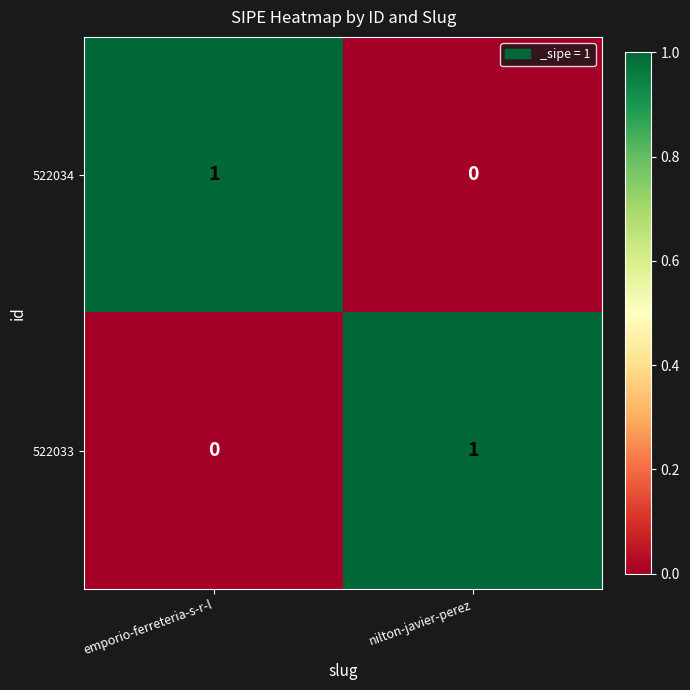

Is the value of 522034 at nilton-javier-perez greater than the value of 522033 at nilton-javier-perez?

No